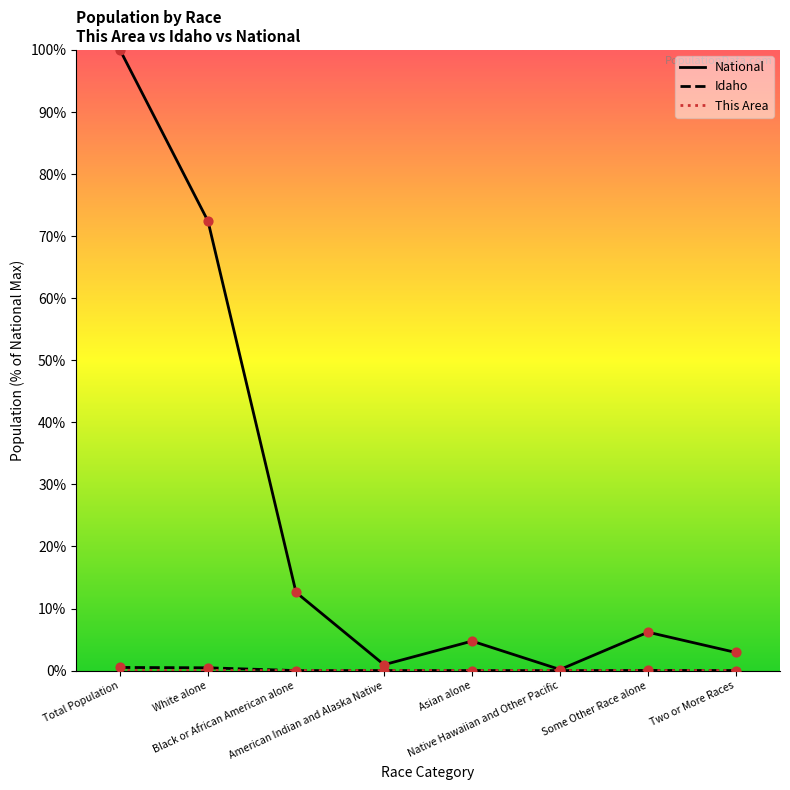

What are all the series names shown in the legend?

This Area, Idaho, National